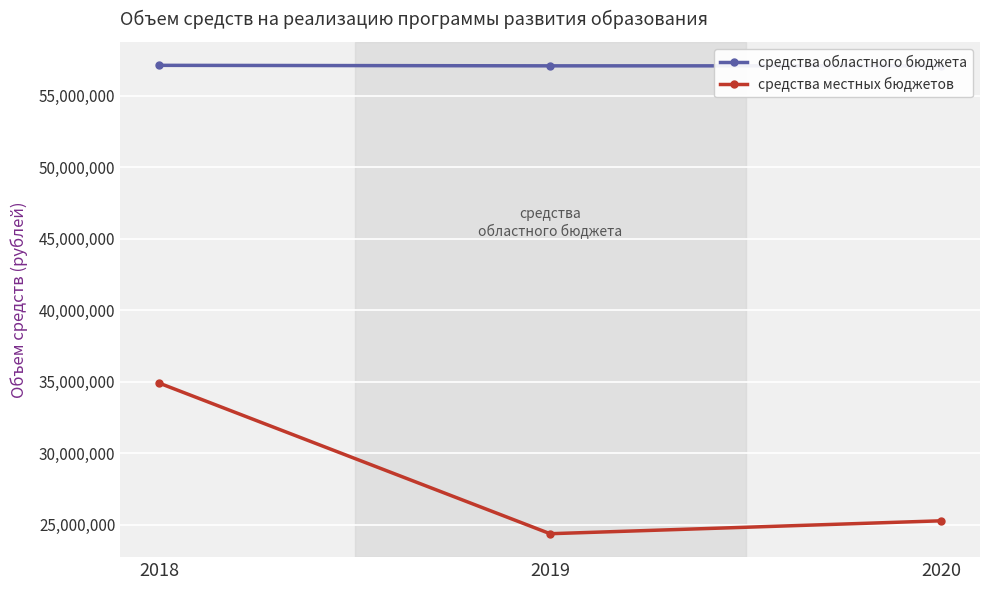

What are all the series names shown in the legend?

средства областного бюджета, средства местных бюджетов